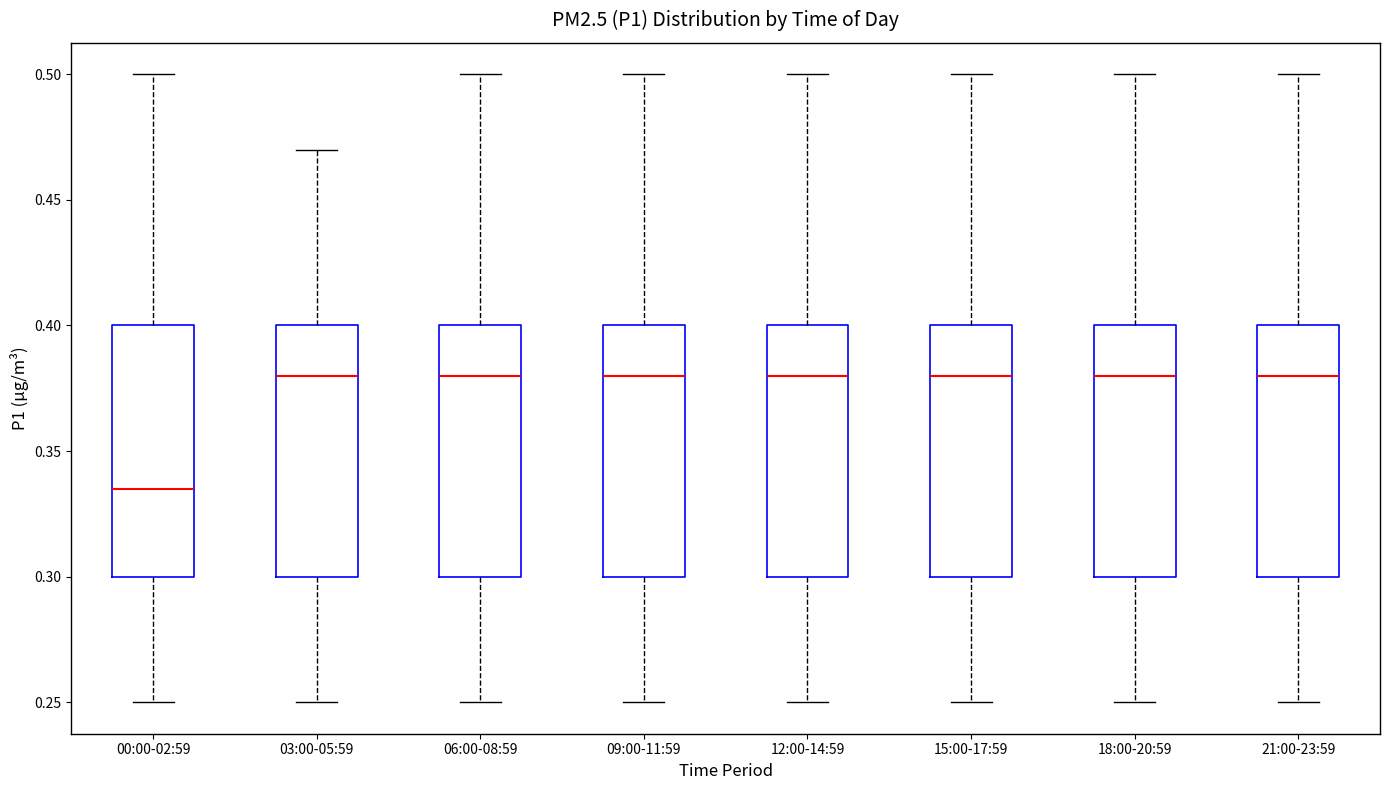

Reading left to right, transcribe this box plot: for each box, give where its median line is, the range the box spans, and where its two whiskers end, as read against the y-axis. The values are not printed on the chart, so give them approximately, as read against the axis.

00:00-02:59: median 0.335, box 0.300 to 0.400, whiskers 0.250 to 0.500
03:00-05:59: median 0.380, box 0.300 to 0.400, whiskers 0.250 to 0.470
06:00-08:59: median 0.380, box 0.300 to 0.400, whiskers 0.250 to 0.500
09:00-11:59: median 0.380, box 0.300 to 0.400, whiskers 0.250 to 0.500
12:00-14:59: median 0.380, box 0.300 to 0.400, whiskers 0.250 to 0.500
15:00-17:59: median 0.380, box 0.300 to 0.400, whiskers 0.250 to 0.500
18:00-20:59: median 0.380, box 0.300 to 0.400, whiskers 0.250 to 0.500
21:00-23:59: median 0.380, box 0.300 to 0.400, whiskers 0.250 to 0.500